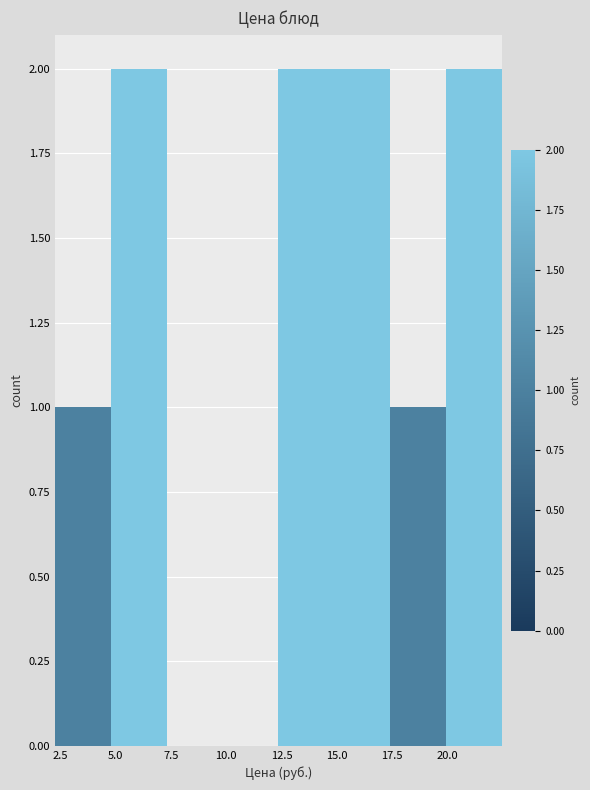

How tall is the bar that spans 12.5 to 15.0 on the x-axis? Neither the bar edges nor the heights are printed on the chart, so give them approximately, as read against the axes.

2